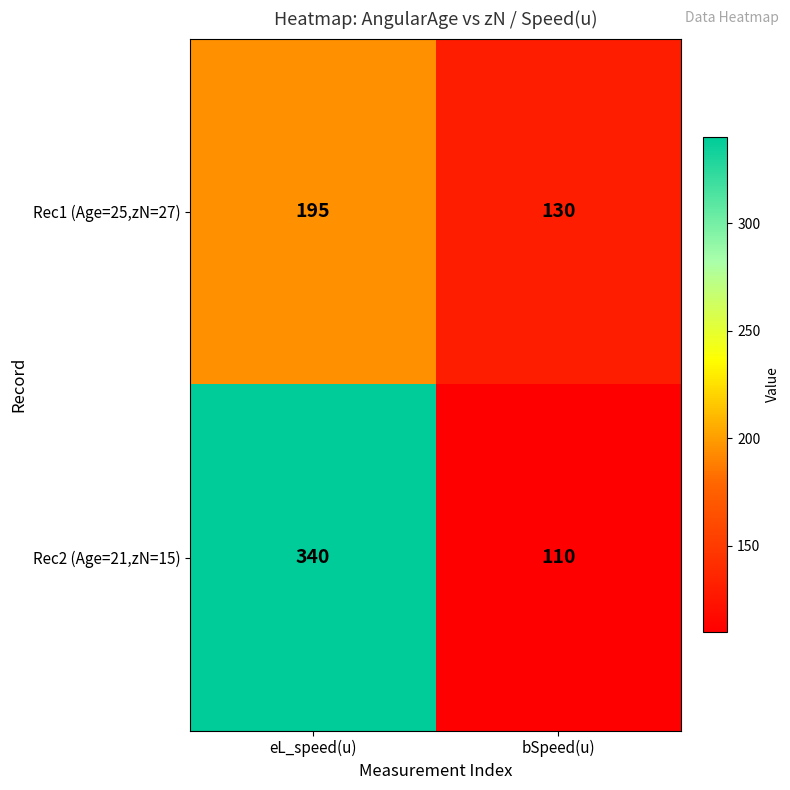

Between eL_speed(u) and bSpeed(u), which series saw the biggest shift?

Rec2 (Age=21,zN=15)